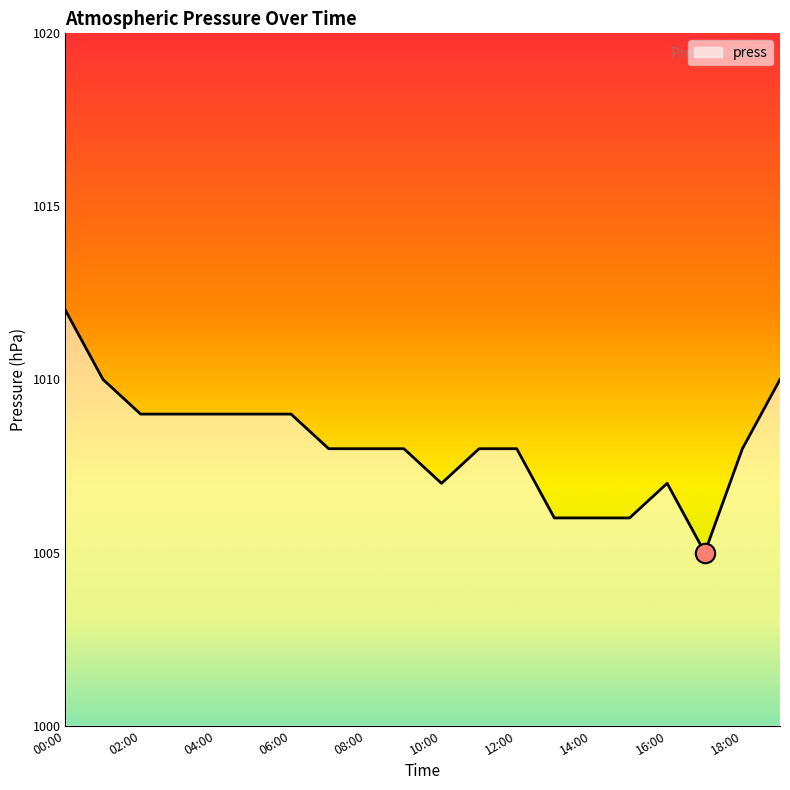

What is the smallest value displayed?

1005